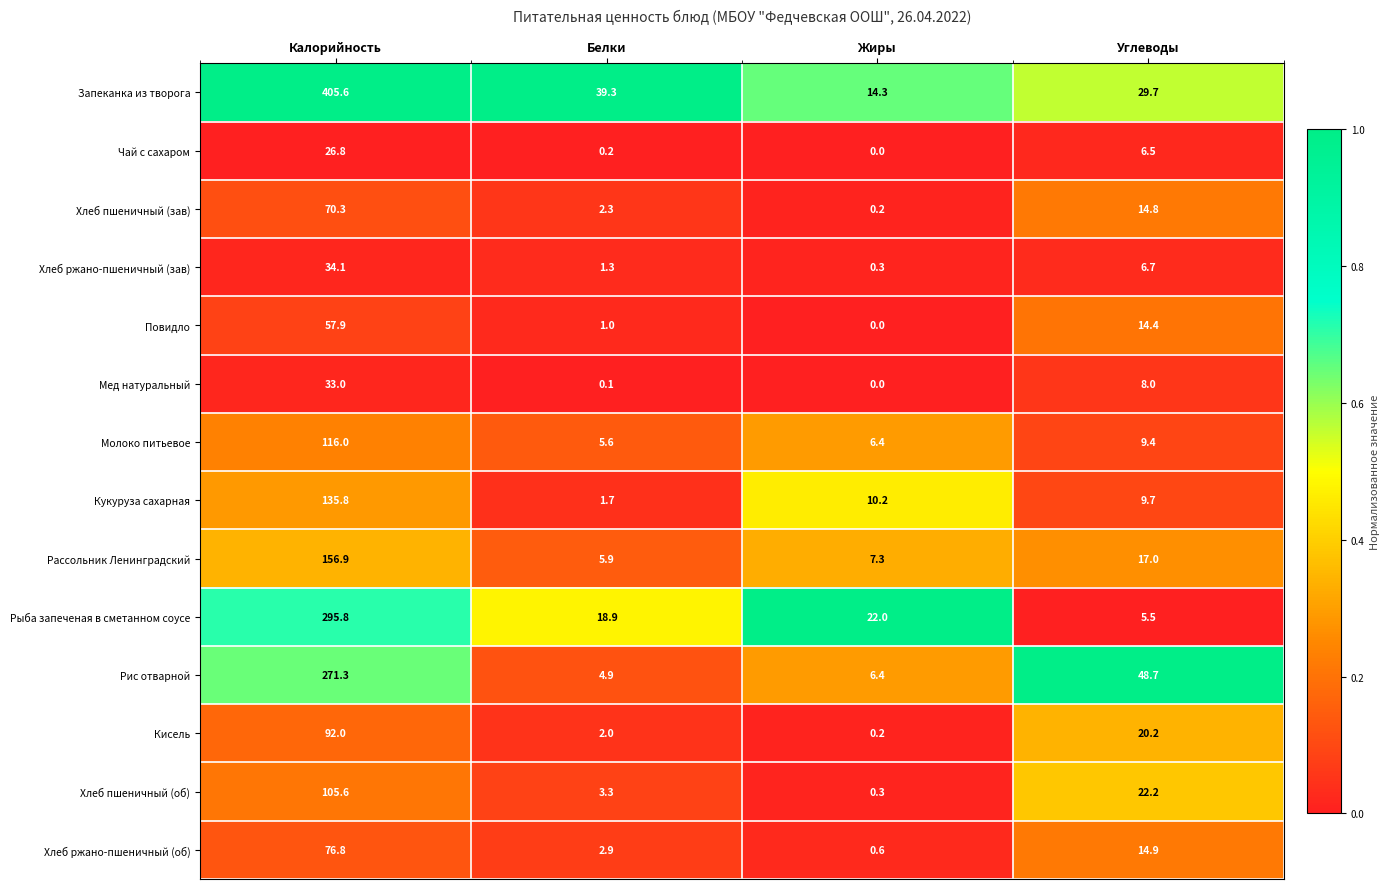

What is the difference between the Повидло values at Углеводы and Жиры?

14.4